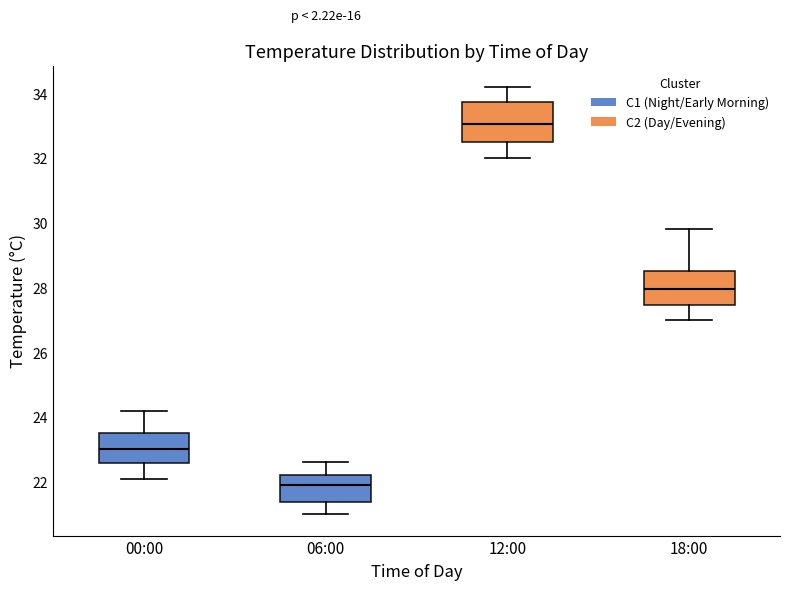

Which box has the highest median line?

12:00